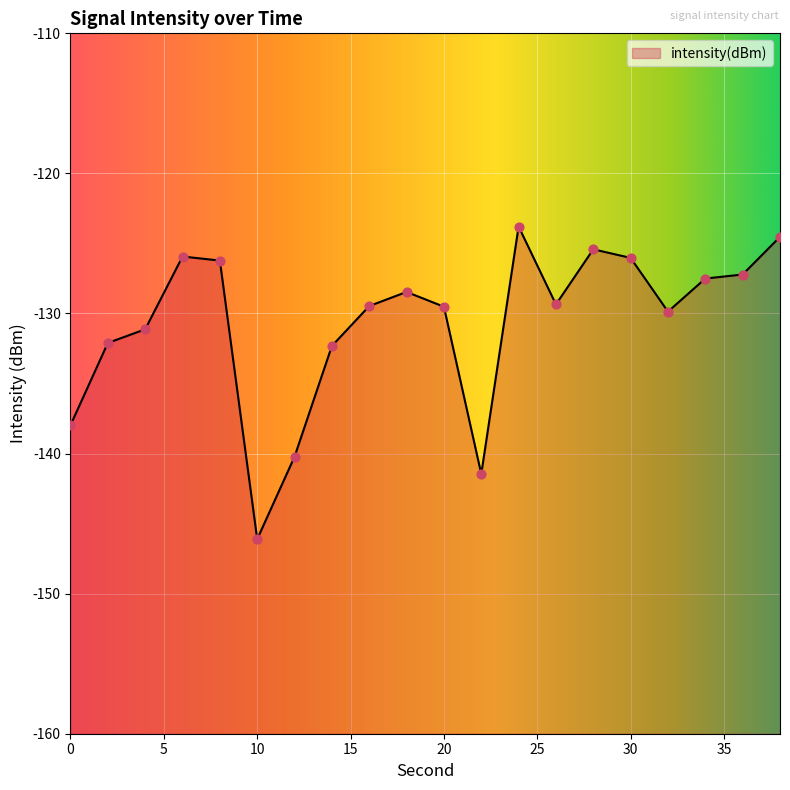

What is the change in value from 4 to 8?

+4.9